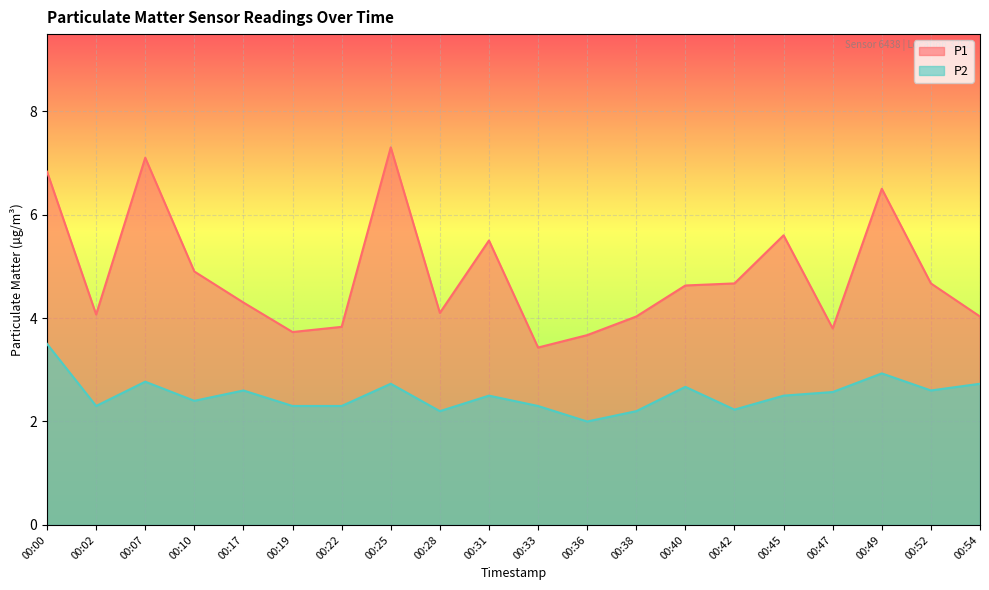

How many interior local valleys does the P2 series have?

6